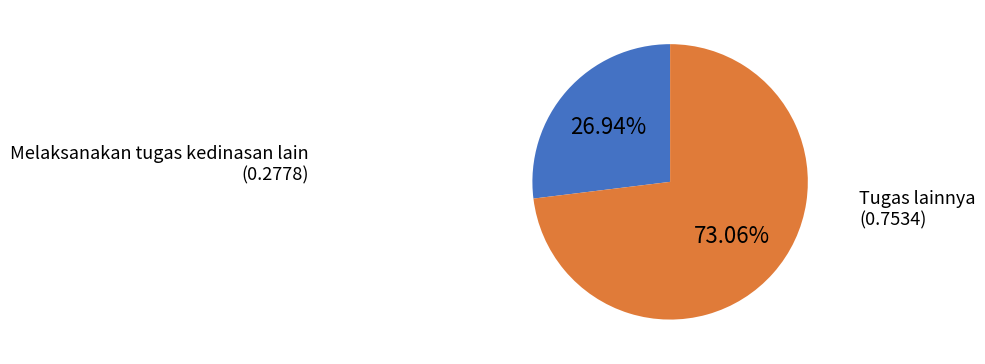

Is there a majority slice in this chart?

Yes